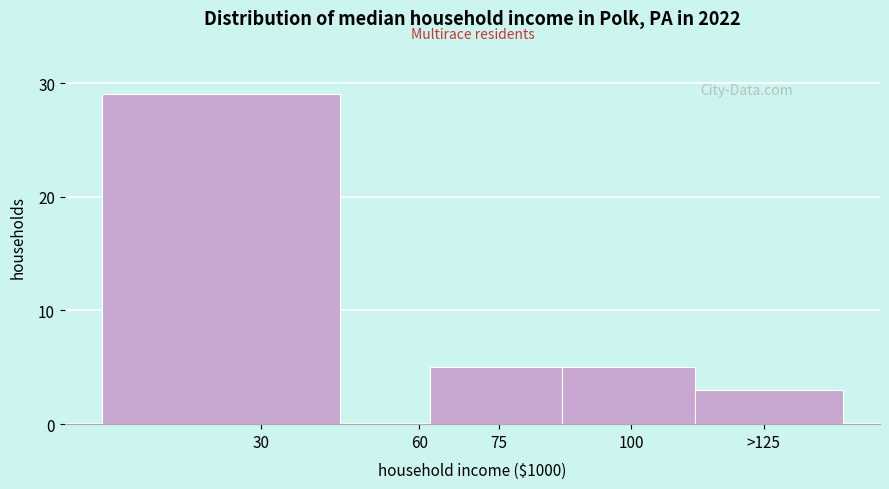

Reading left to right, transcribe all the data shown in this chart.

30=29	60=0	75=5	100=5	>125=3